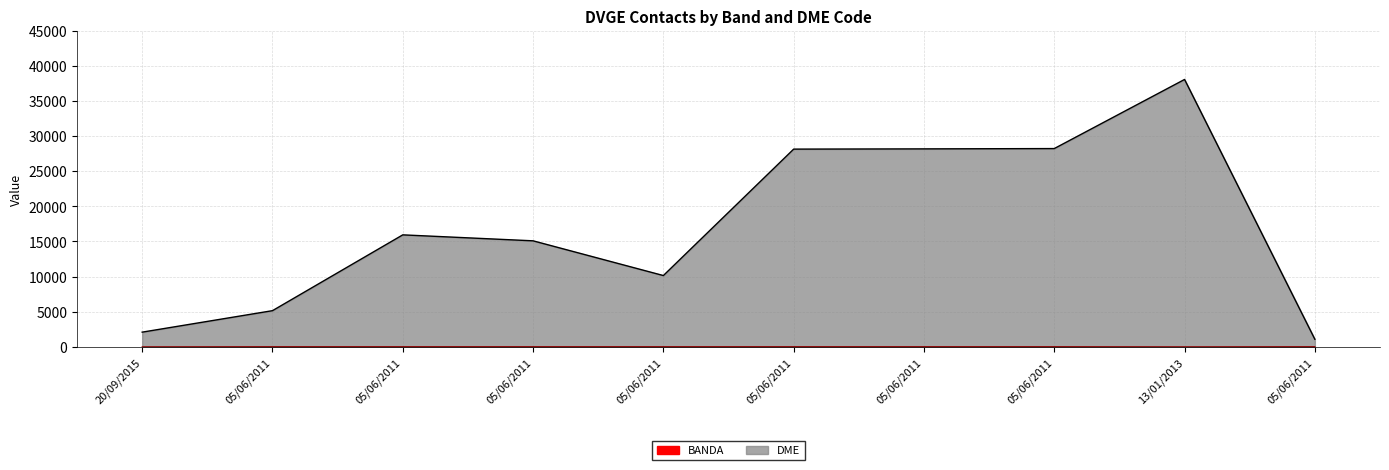

Rank the series by their maximum value, from lowest to highest.

BANDA, DME